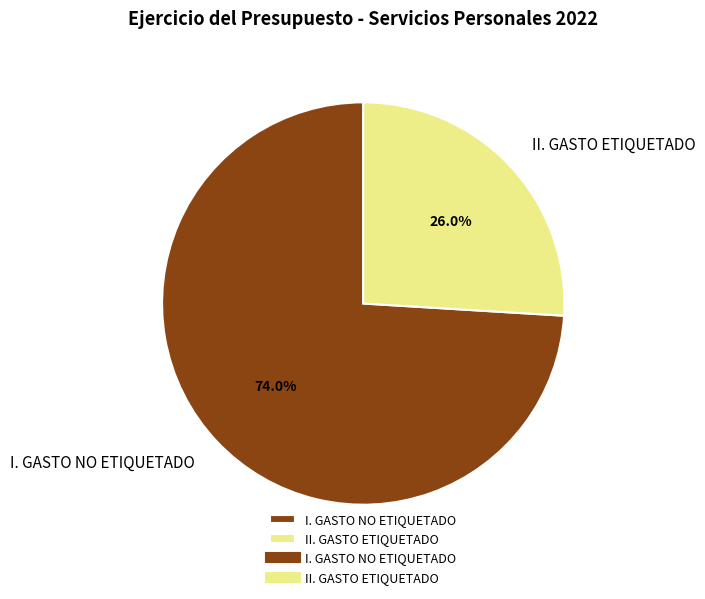

To the nearest percent, what is the difference between the II. GASTO ETIQUETADO and I. GASTO NO ETIQUETADO slice percentages?

48%